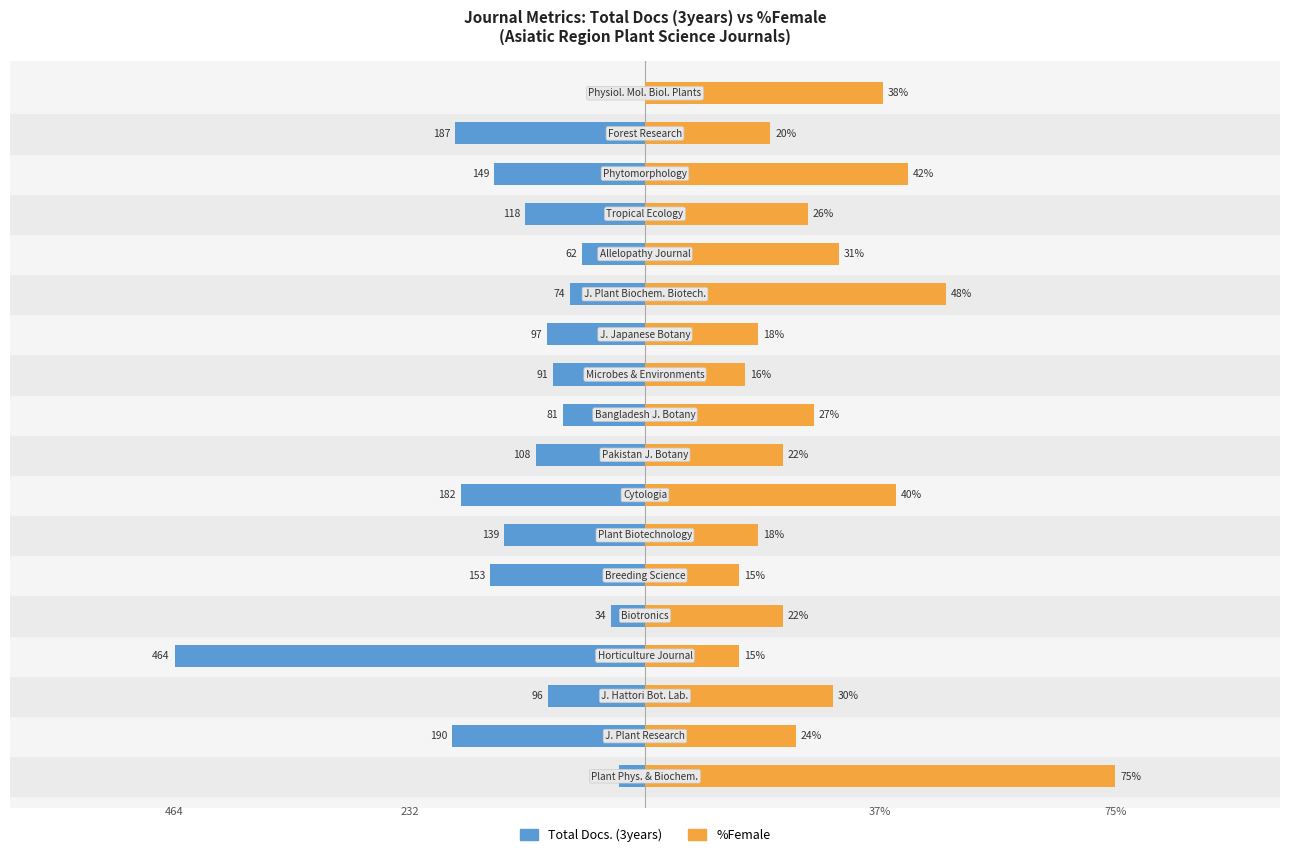

Between 2 and 8, which is larger?

2